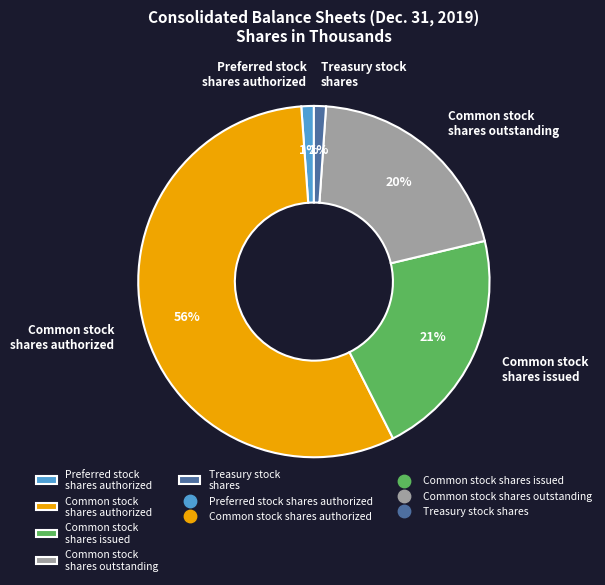

True or false: Common stock shares outstanding accounts for 15% of the total.

False